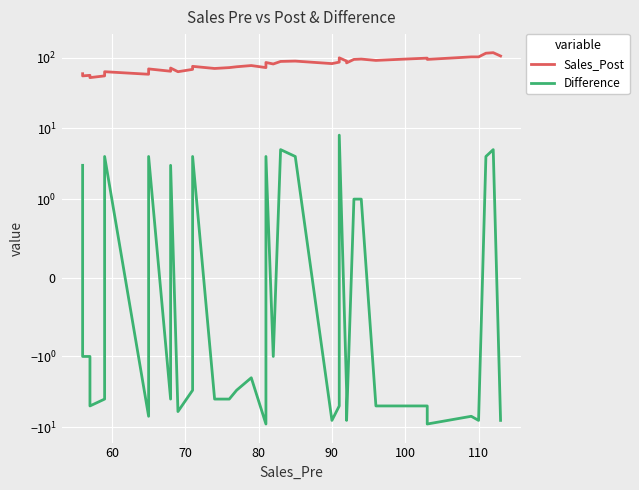

True or false: Difference has more than 2 points higher than both neighbors.

True